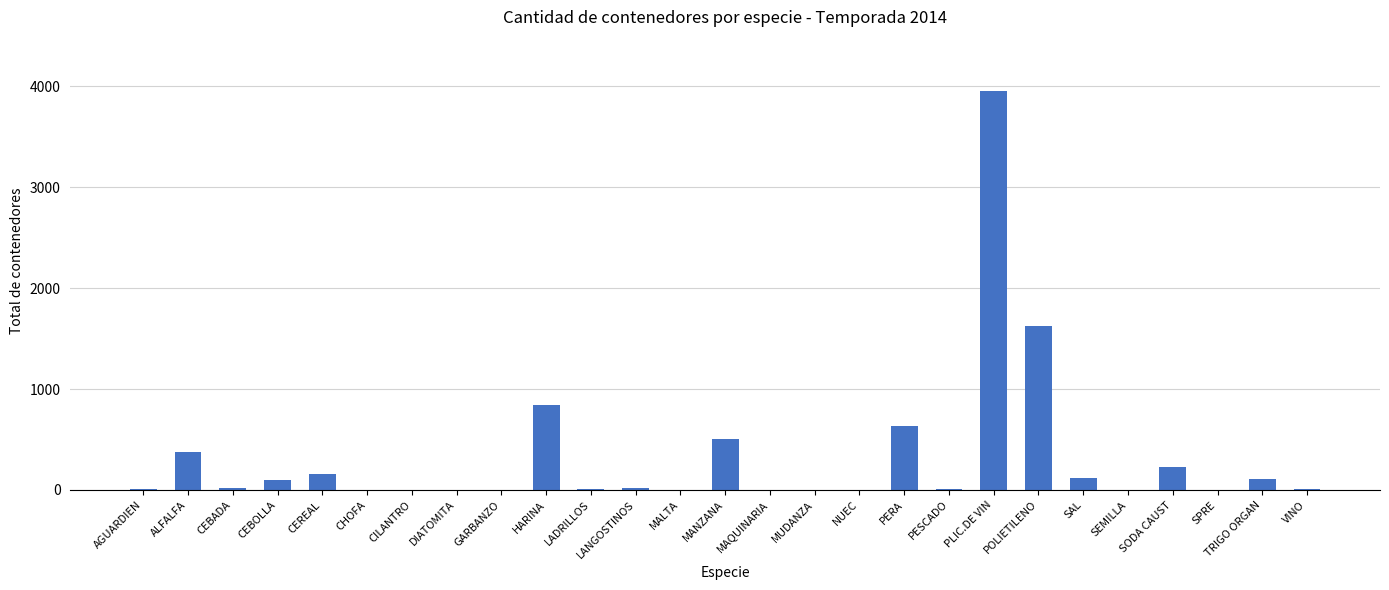

The value at MALTA is 3. True or false?

True